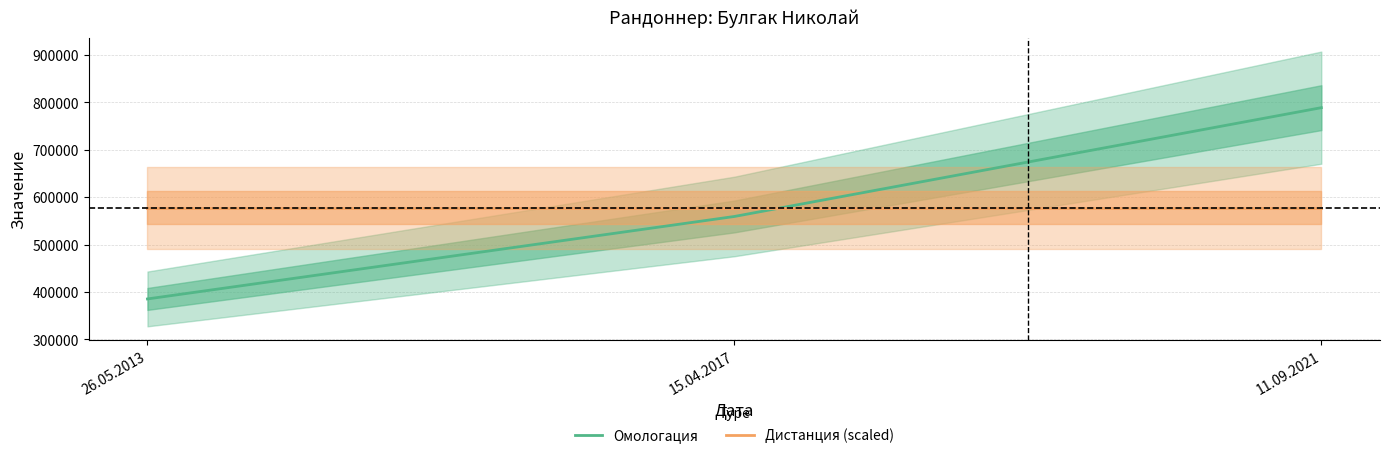

What position from the right is 15.04.2017?

2